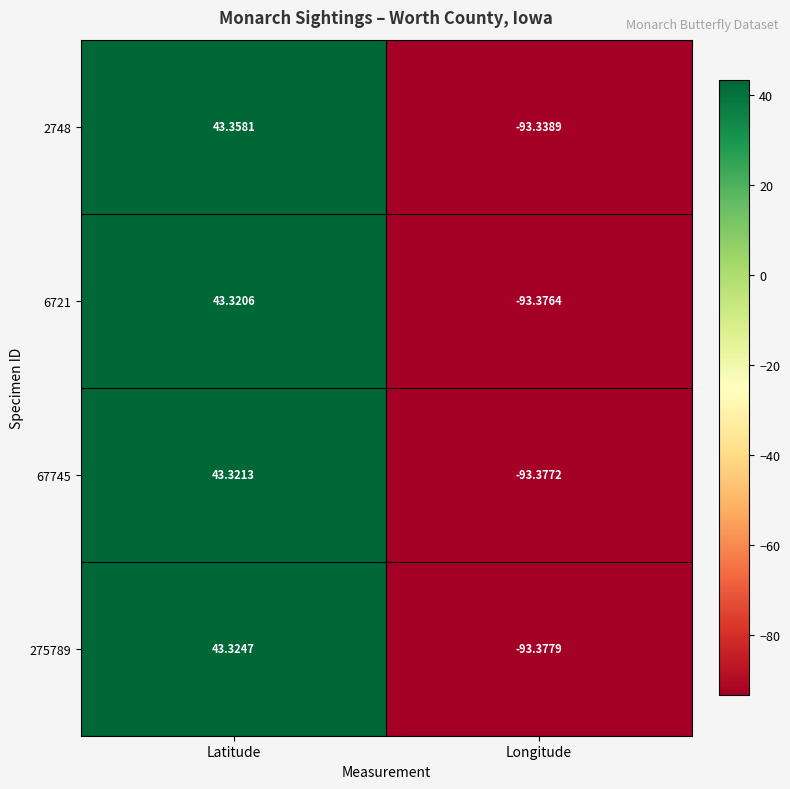

Between Latitude and Longitude, which series saw the biggest shift?

275789